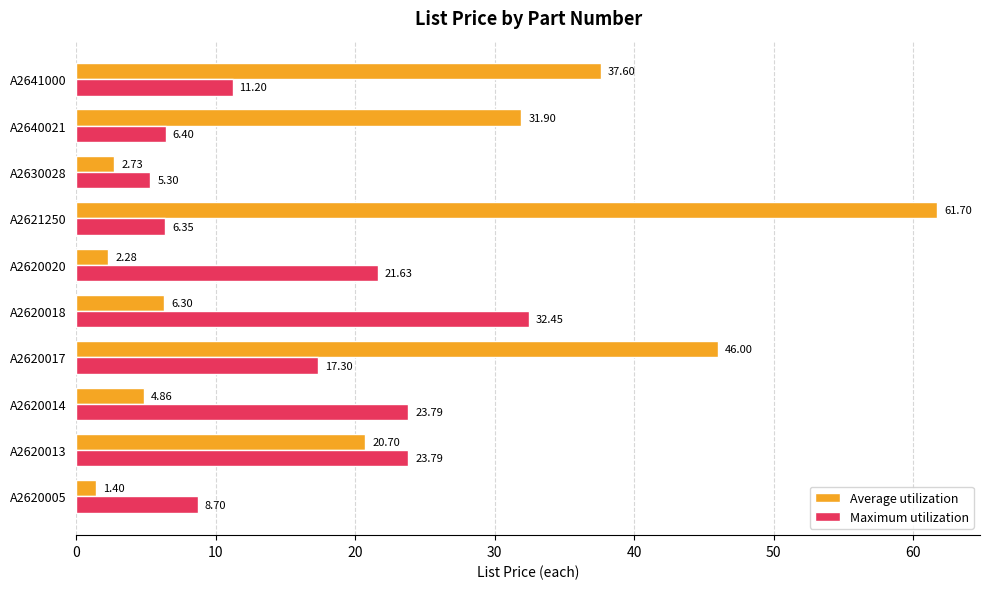

Rank the series by their maximum value, from lowest to highest.

Maximum utilization, Average utilization